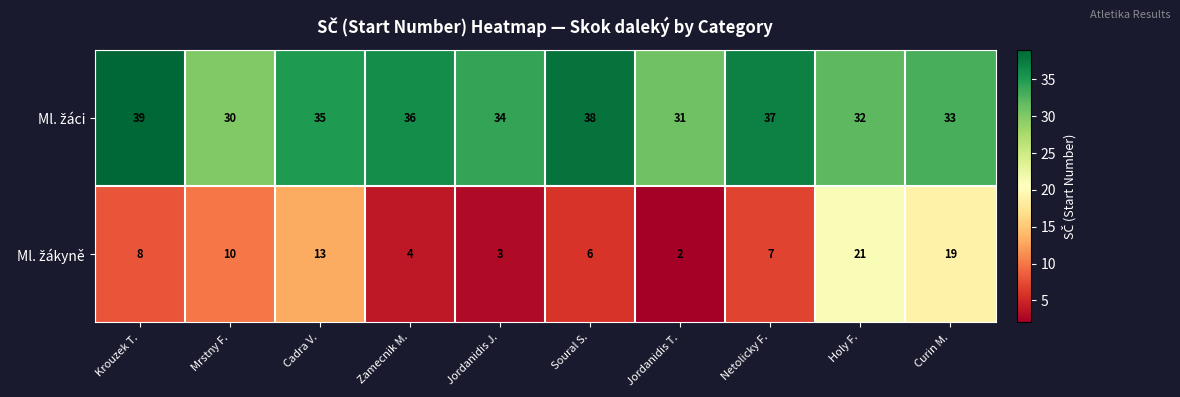

What is the total value across all series at Soural S.?

44